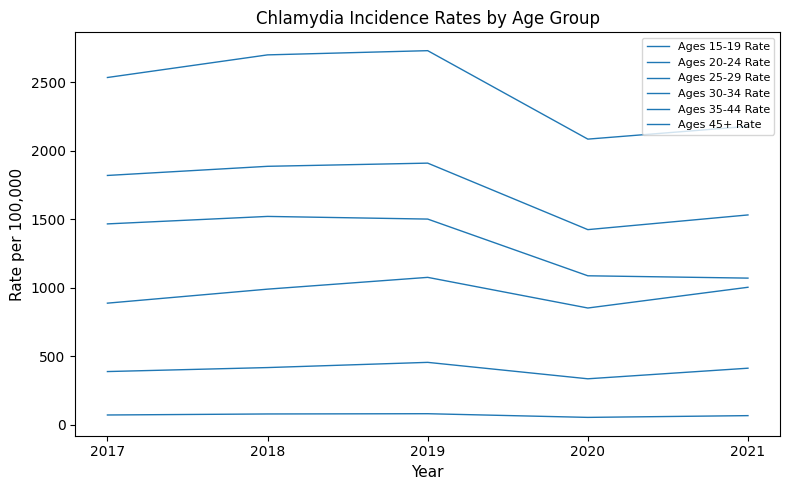

What is the sum of all Ages 30-34 Rate values?

4811.4